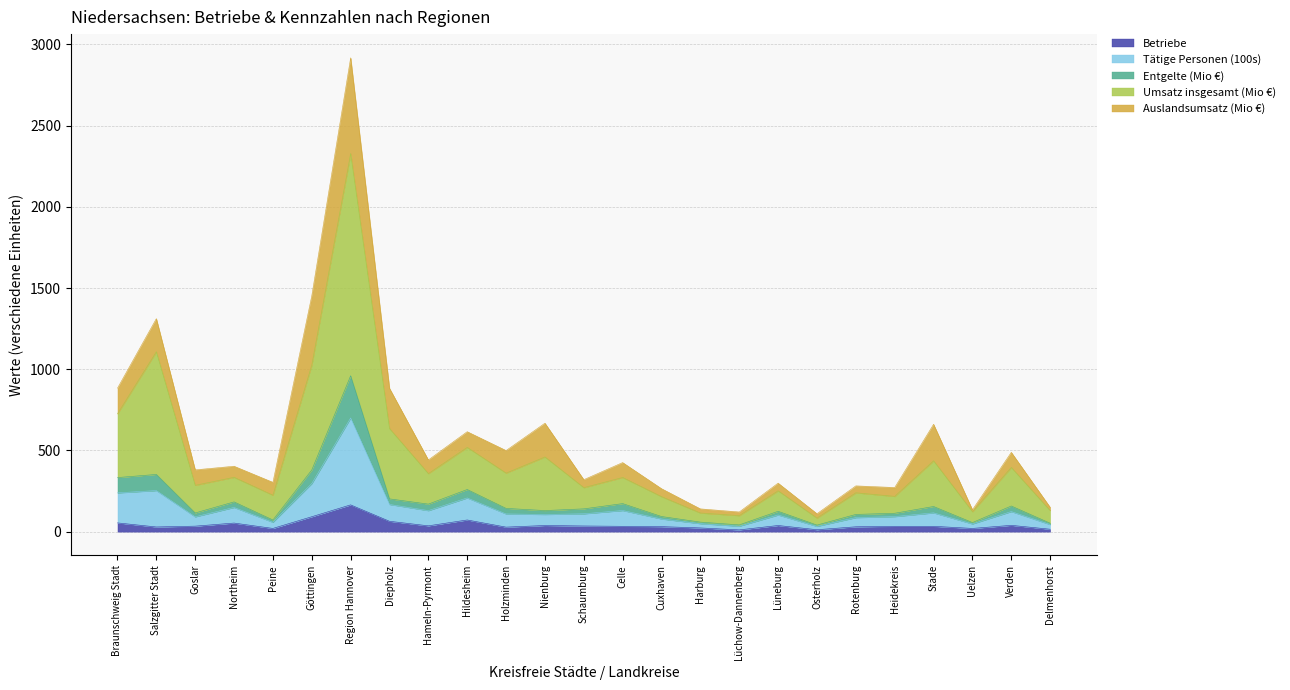

At which label does Betriebe reach its peak?

Region Hannover